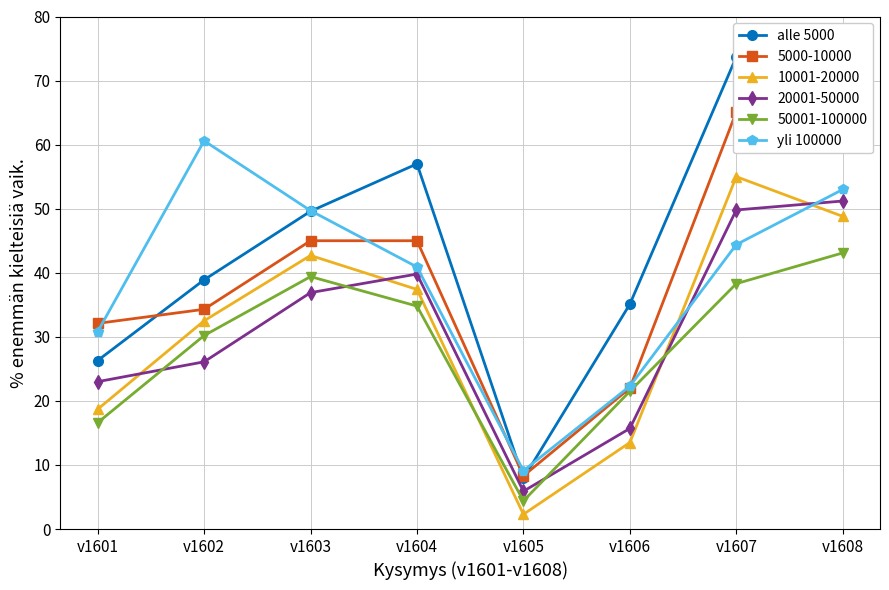

How many series are shown in this chart?

2